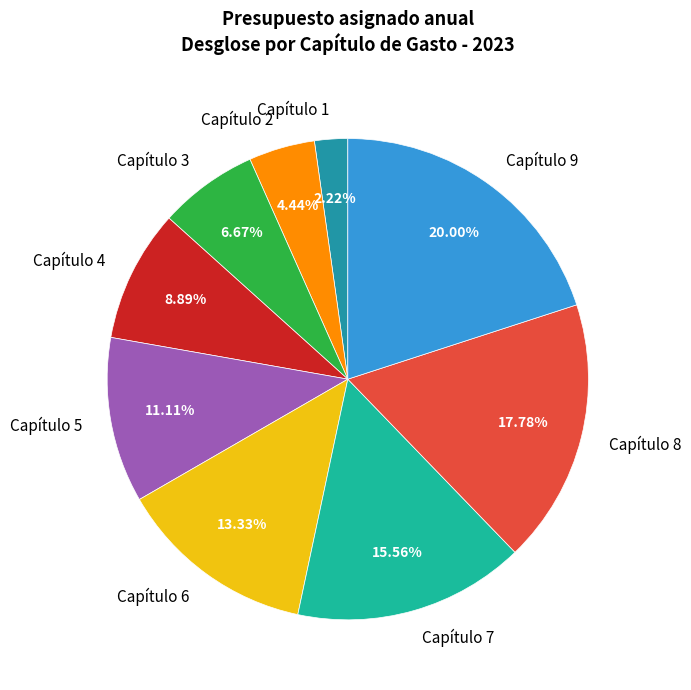

How many slices are in this pie chart?

9